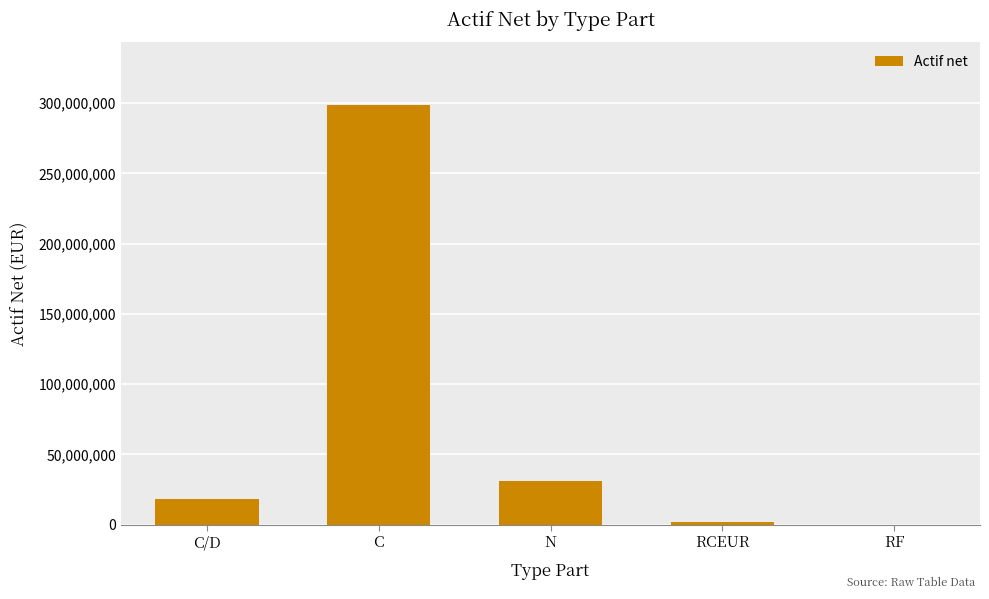

What is the change in value from C/D to C?

+280357023.5